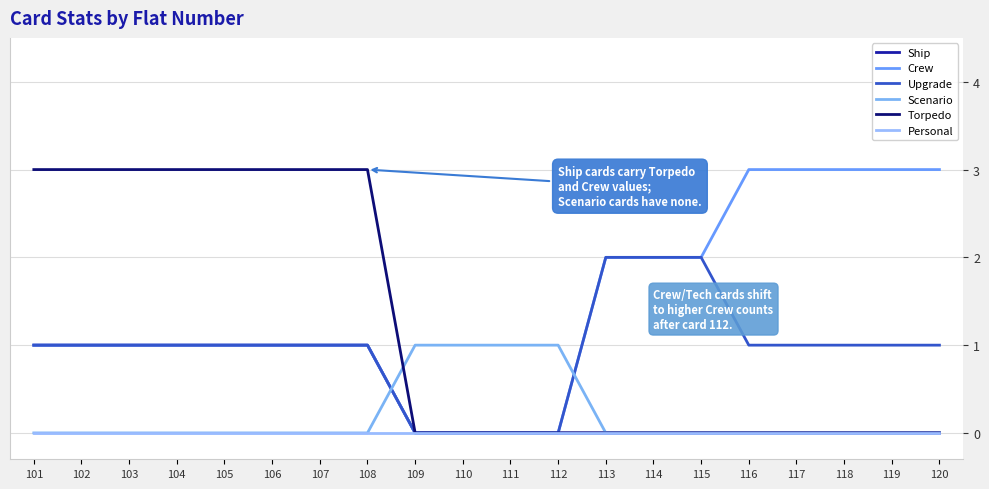

Is this an area chart (filled region under the line)?

No